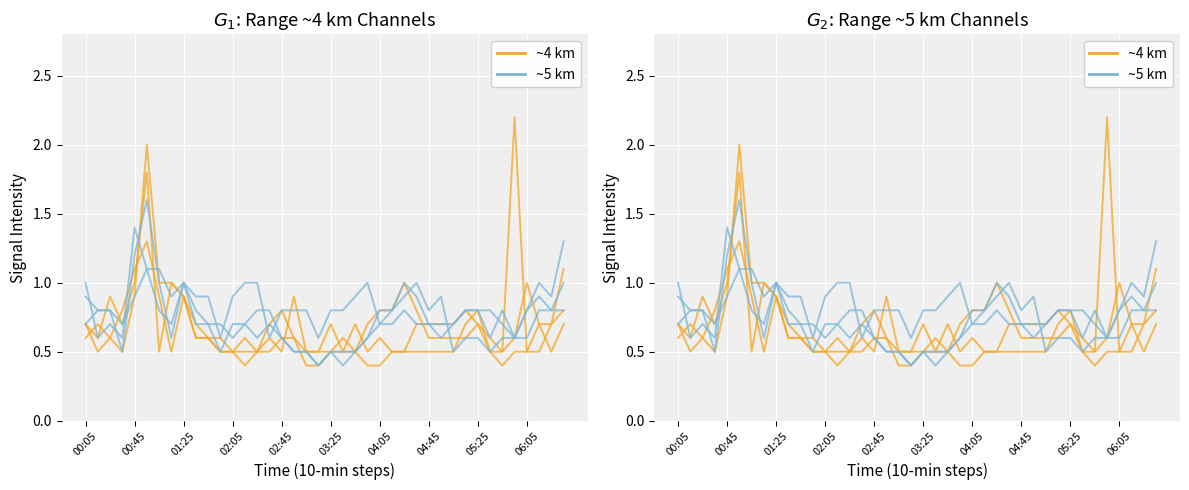

Where is the first local maximum for ~4 km group?

00:45